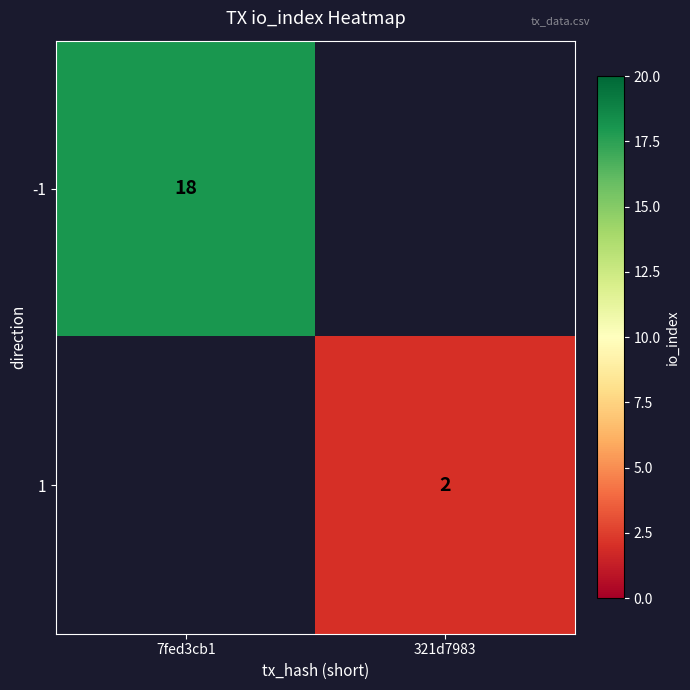

The -1 series shows 18 at 7fed3cb1. True or false?

True